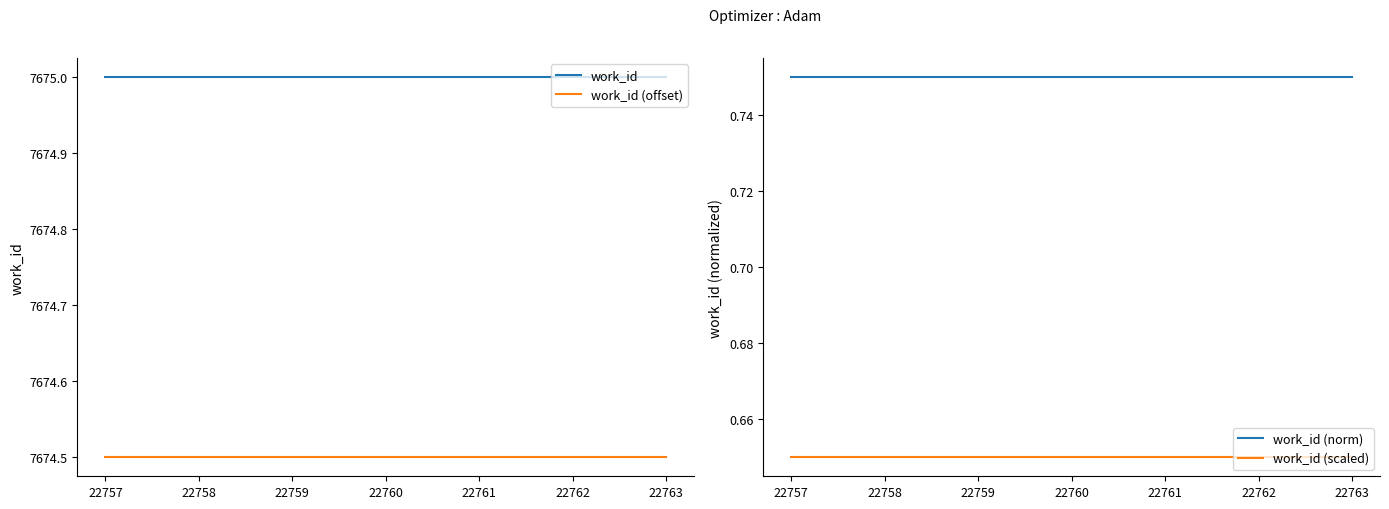

The work_id series shows 7675.0 at 22758. True or false?

True